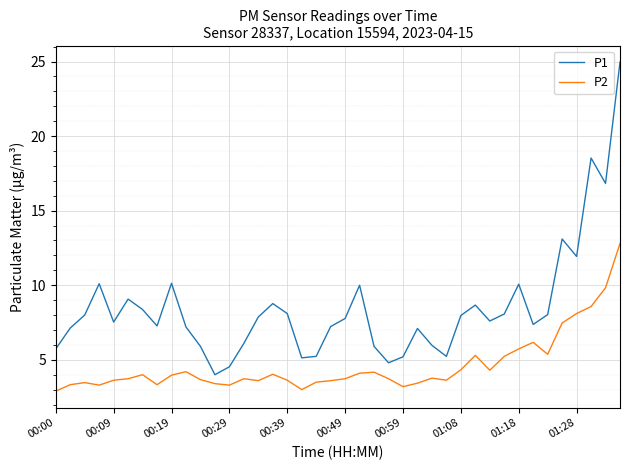

True or false: P1 and P2 intersect in this chart.

False